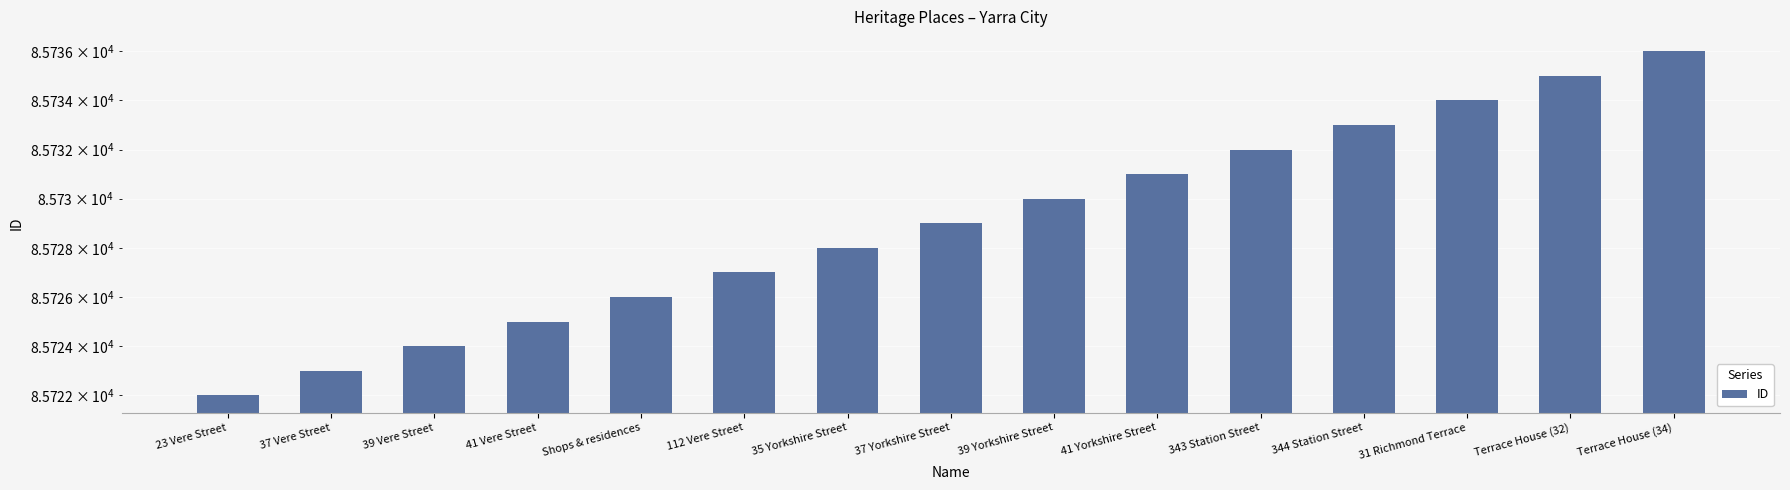

At which category does the chart reach its peak across all series?

Terrace House (34)